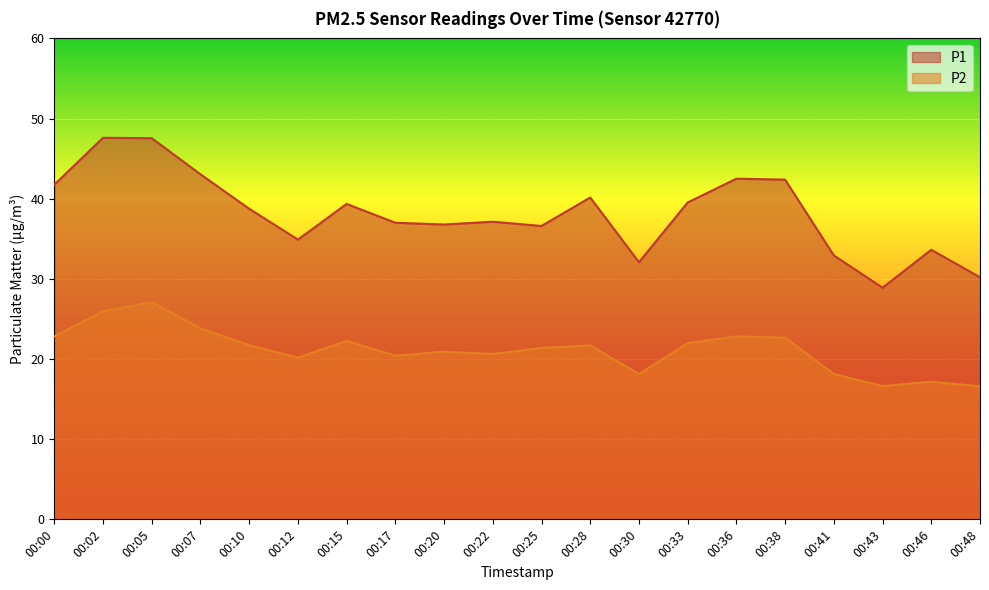

Rank the series at 00:00 from highest to lowest value.

P1, P2